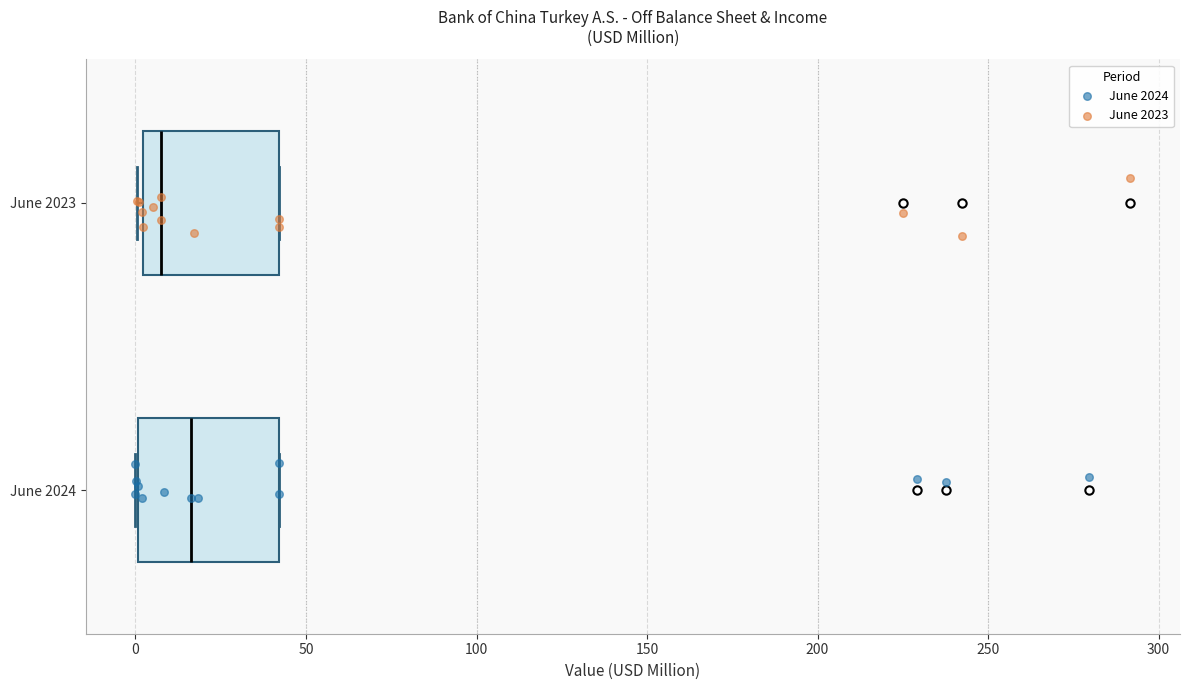

Which box has the furthest to the right median line?

June 2024